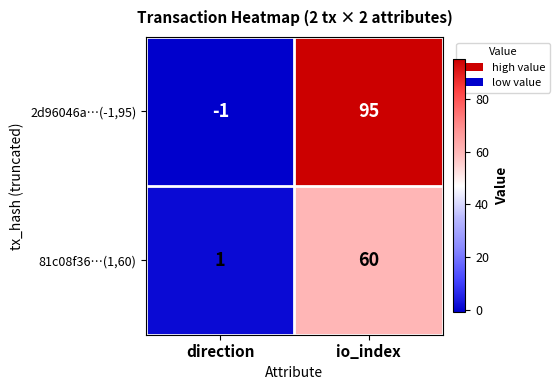

Rank the series by their maximum value, from highest to lowest.

2d96046a…(-1,95), 81c08f36…(1,60)